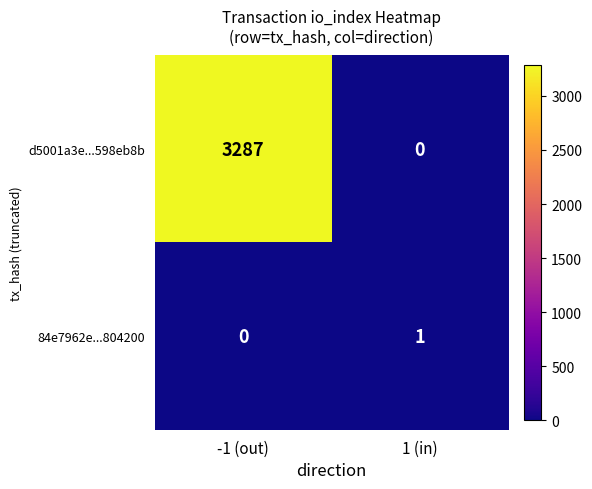

What is the maximum value shown in the chart?

3287